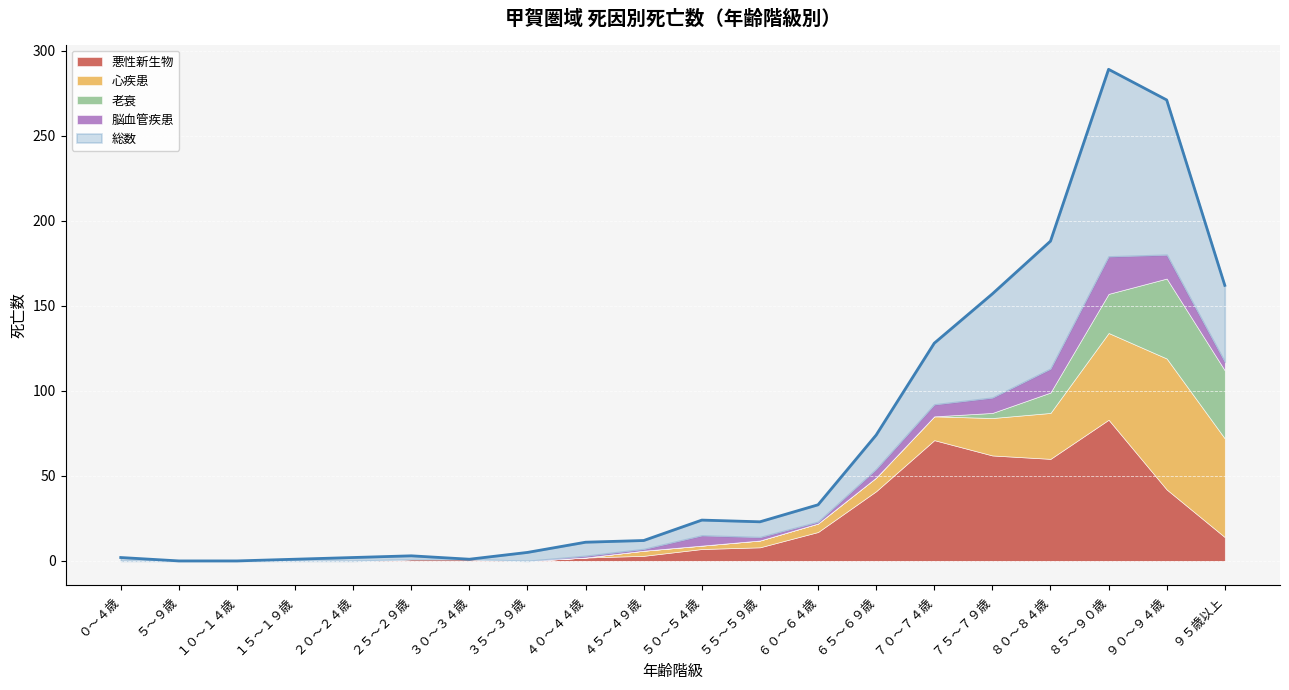

True or false: 甲賀圏域_総数 and 甲賀圏域_脳血管疾患 intersect in this chart.

False